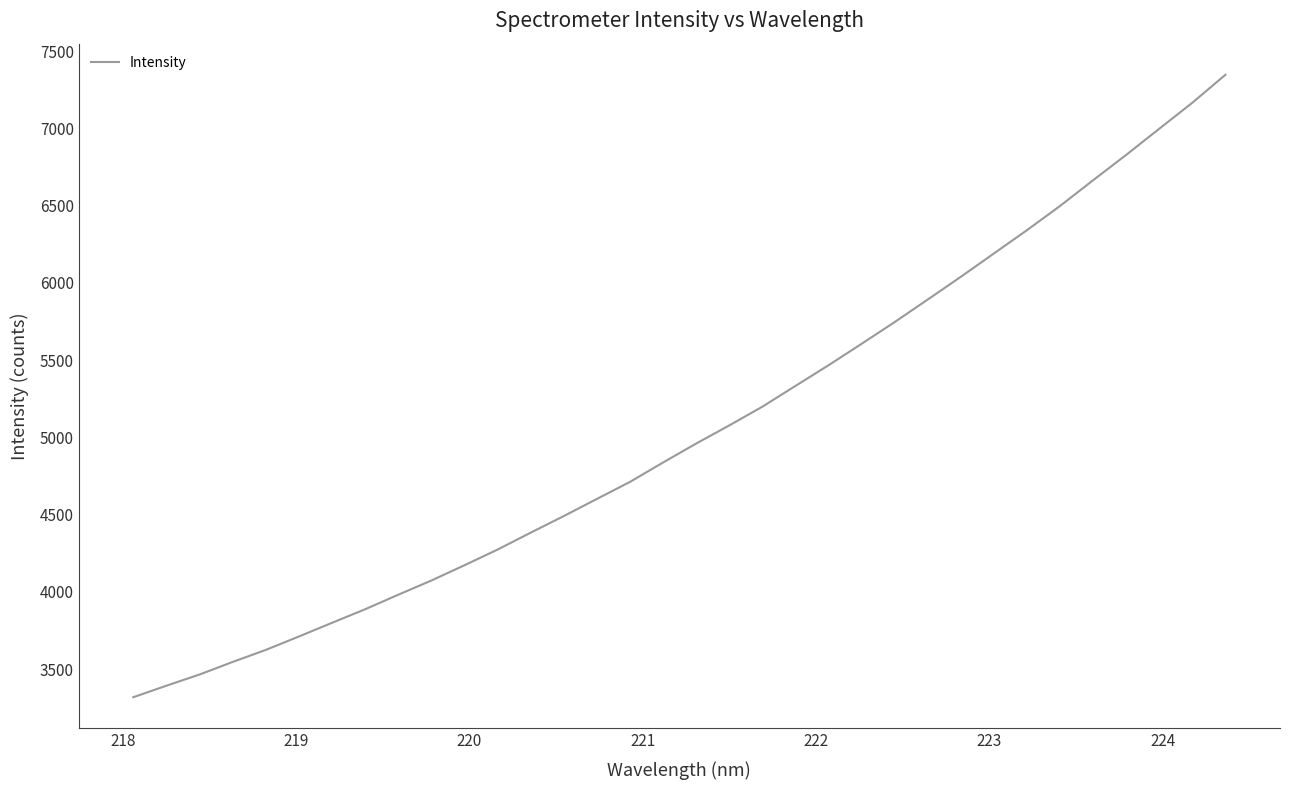

Does the chart have visible grid lines?

No